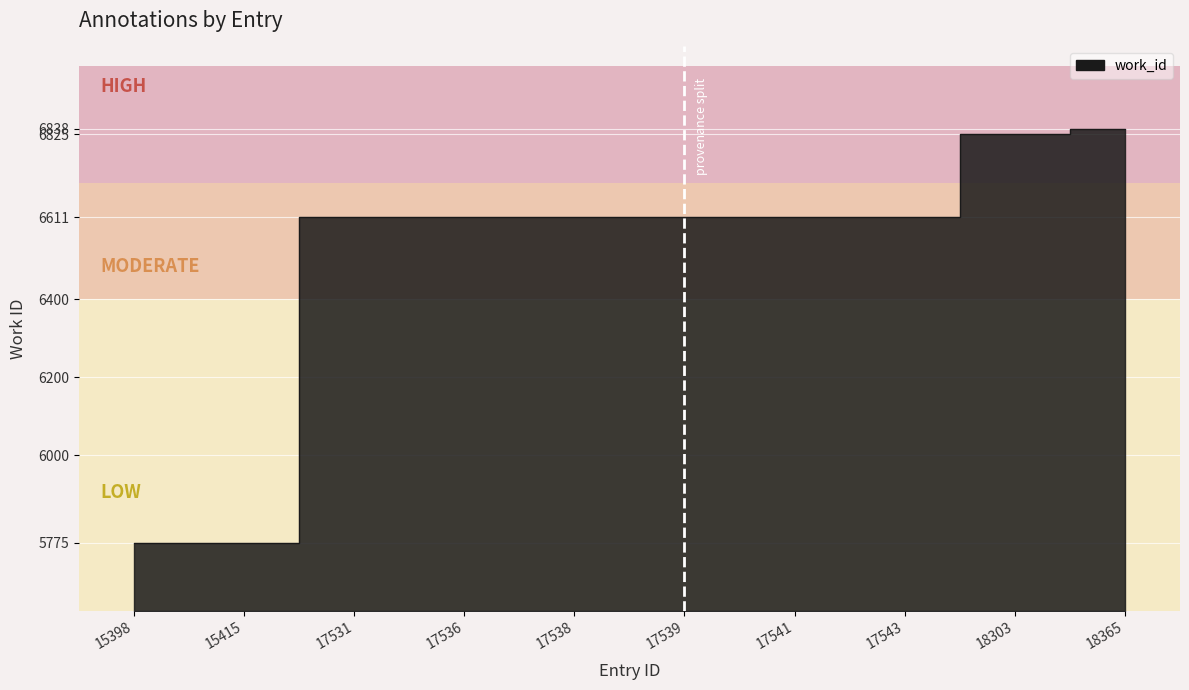

What is the difference between the maximum and minimum values?

1063